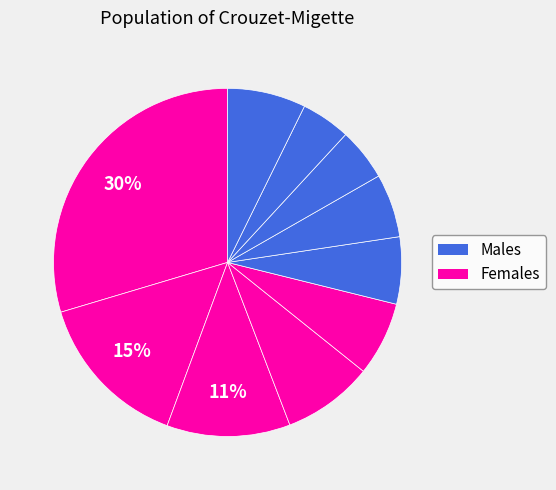

How many segments does this pie chart have?

10